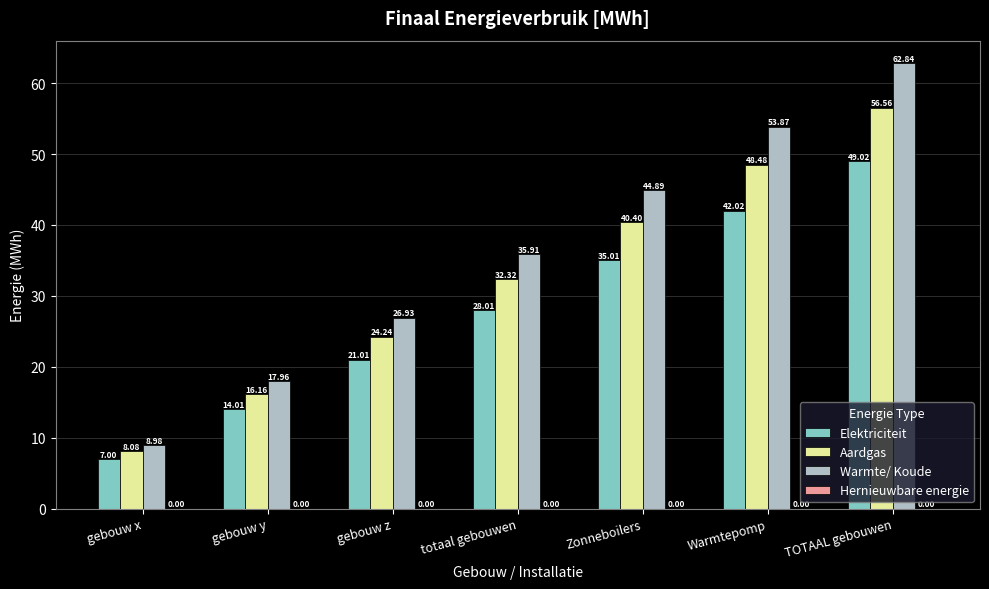

Between gebouw y and TOTAAL gebouwen, which series saw the biggest shift?

Warmte/ Koude